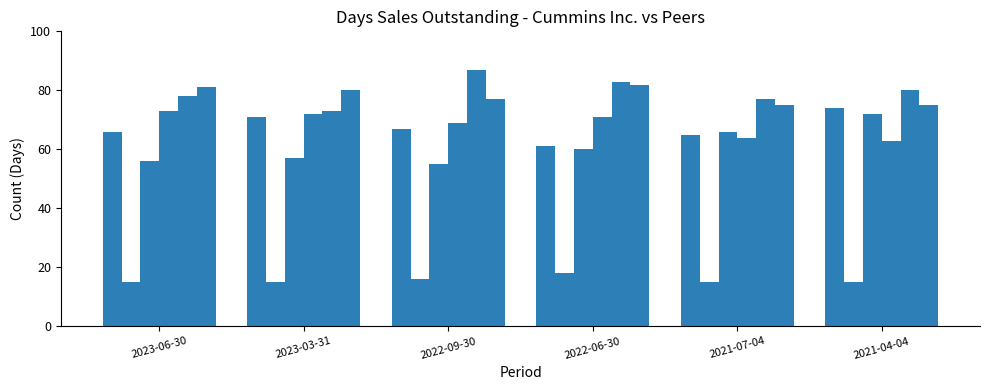

Are the bars grouped side by side (vs. stacked)?

Yes